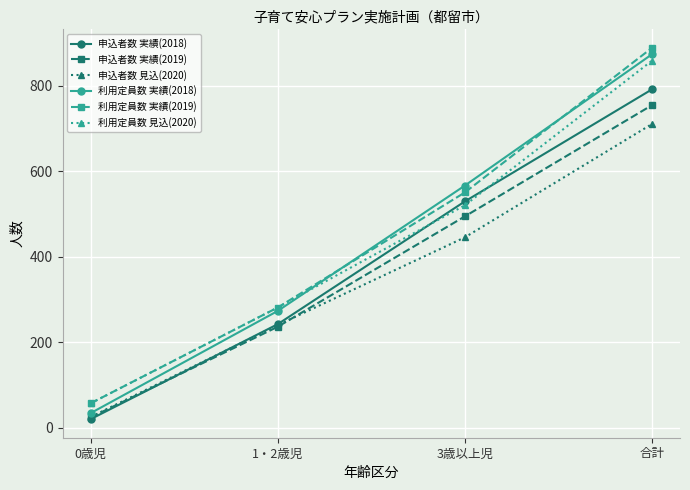

At which label does 利用定員数 実績(2018) reach its peak?

合計